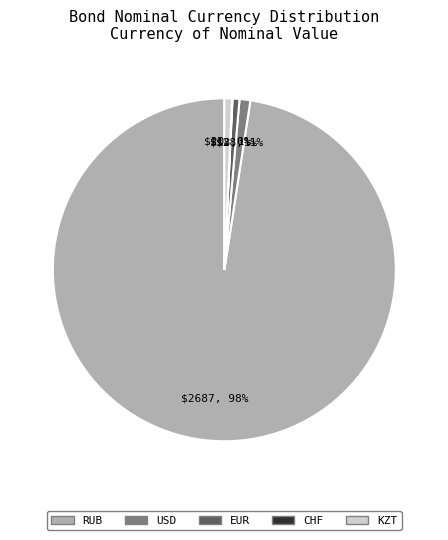

To the nearest percent, what is the combined percentage of RUB and EUR?

98%